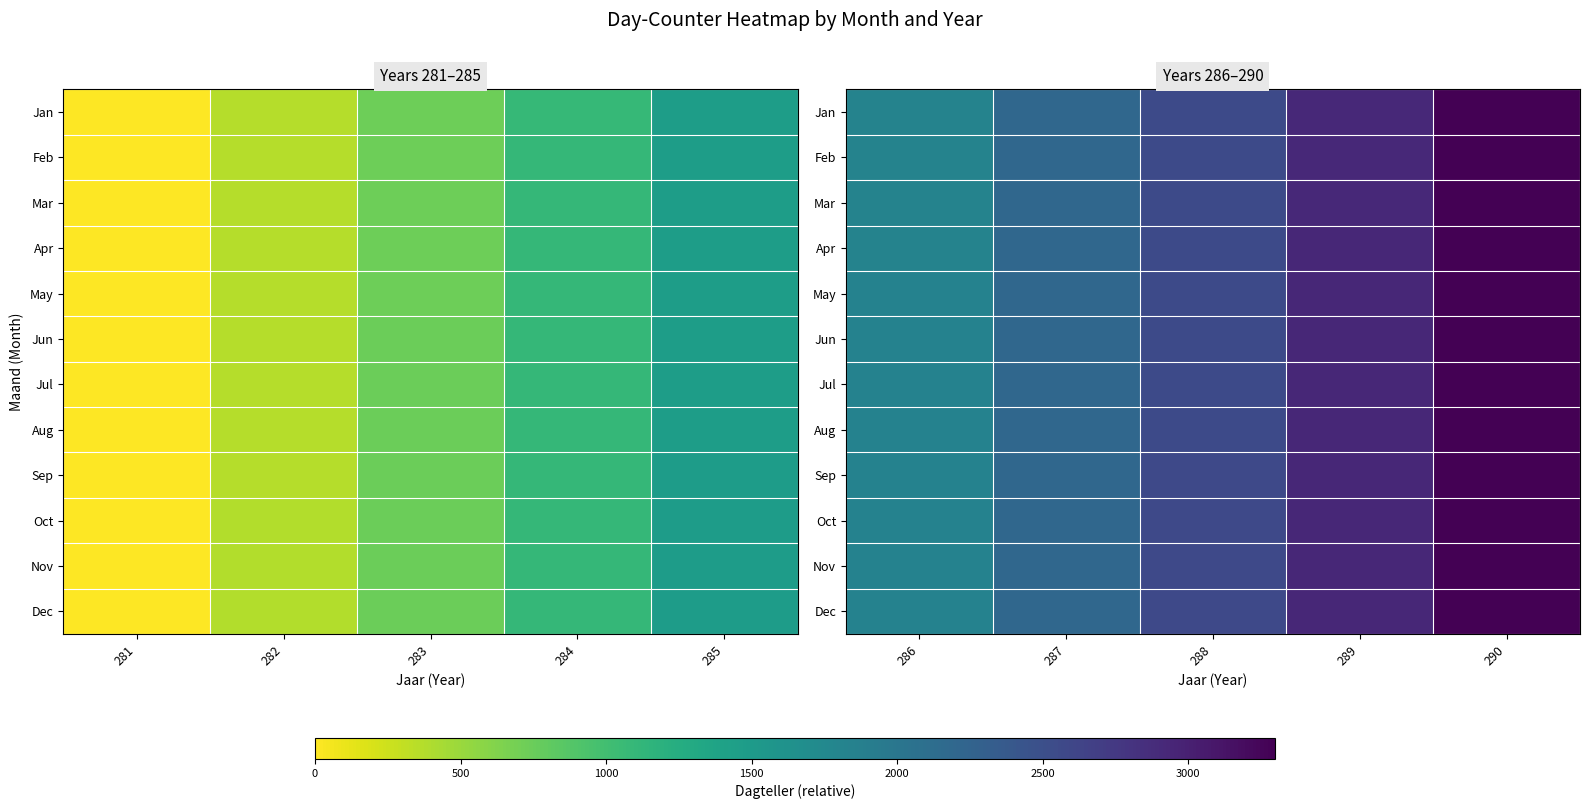

What is the spread (max minus min) of values at 290?

11